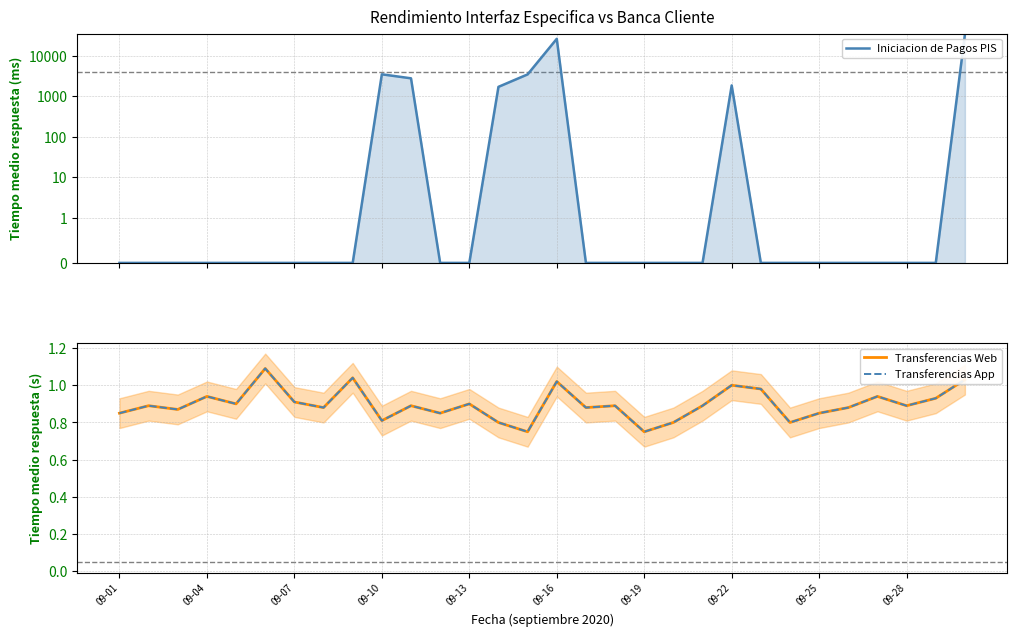

True or false: Iniciacion de Pagos PIS and Transferencias App intersect in this chart.

True